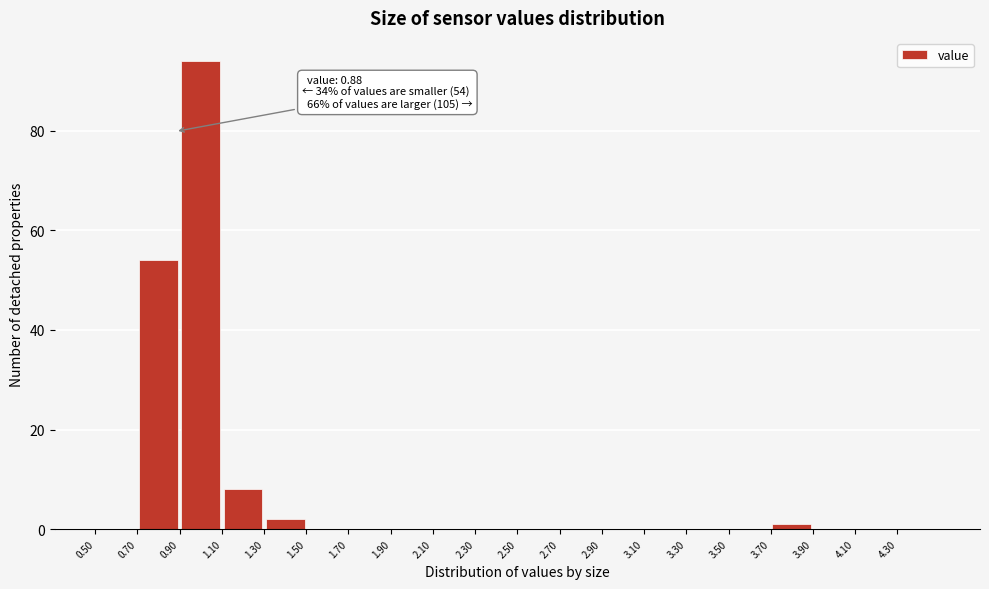

Over which range of the x-axis is the bar tallest?

0.9 to 1.1